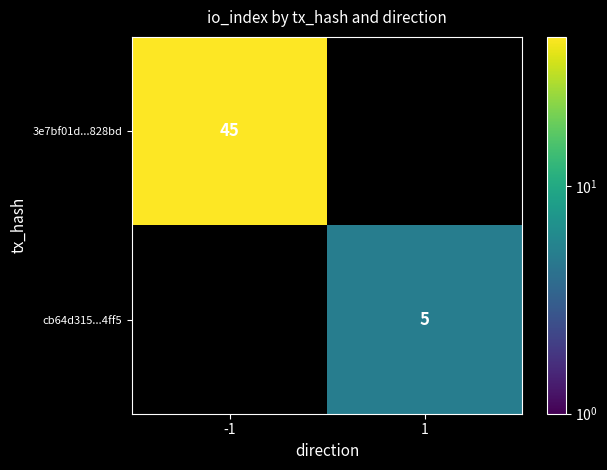

How many data points does each series have?

2